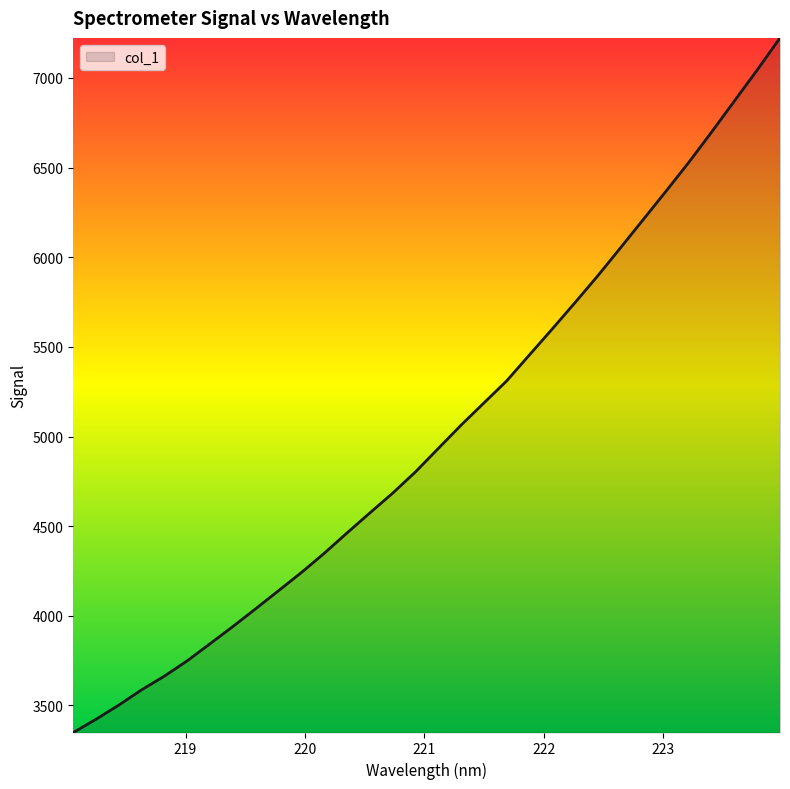

How many lines are shown in the chart?

1